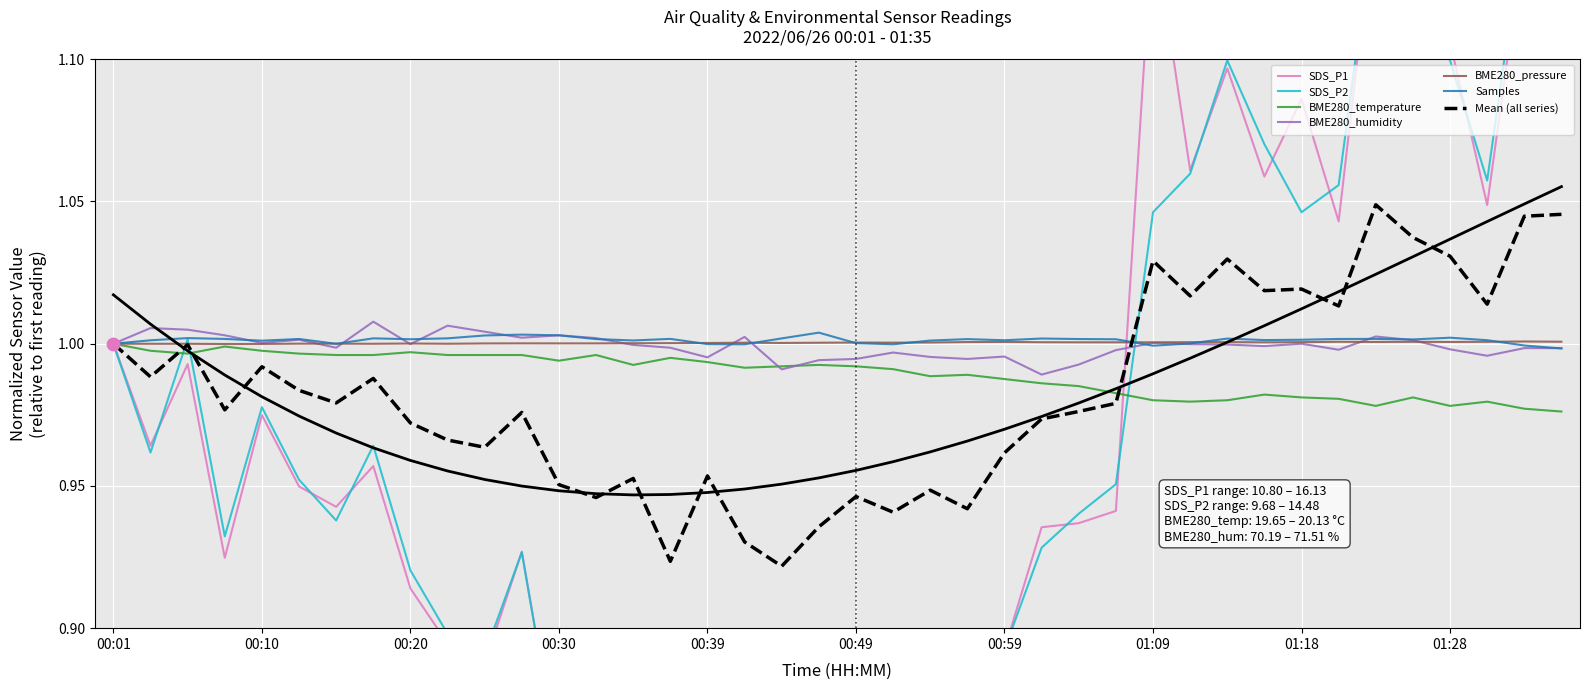

At how many categories does at least one series exceed 0?

40